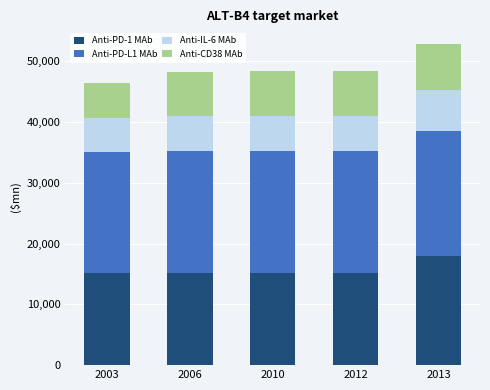

The value of Anti-PD-1 MAb at 2003 is 15157. True or false?

True